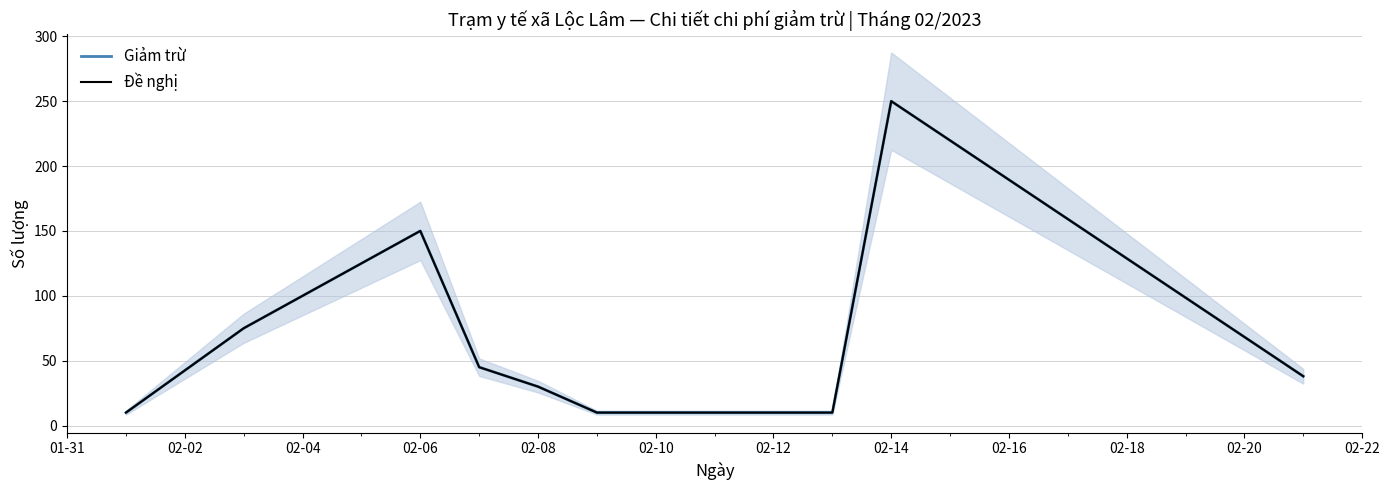

Is this an area chart (filled region under the line)?

No